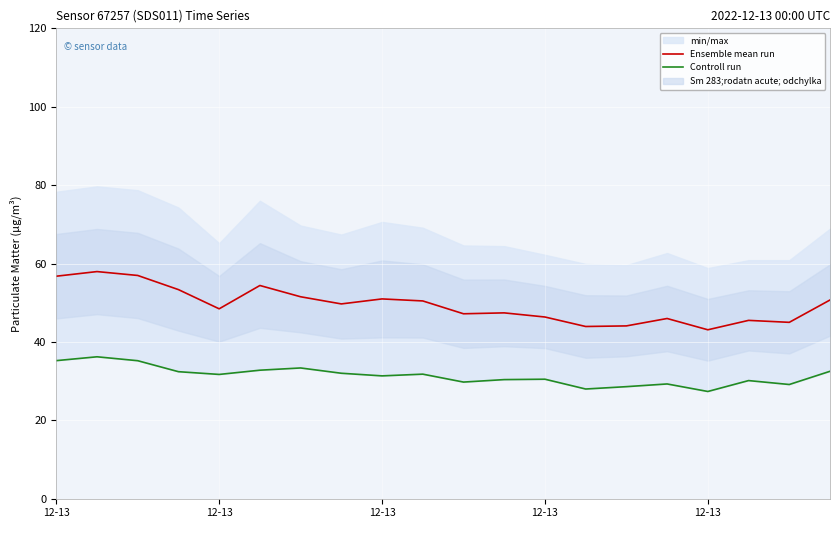

What is the spread (max minus min) of values at 5?

21.6